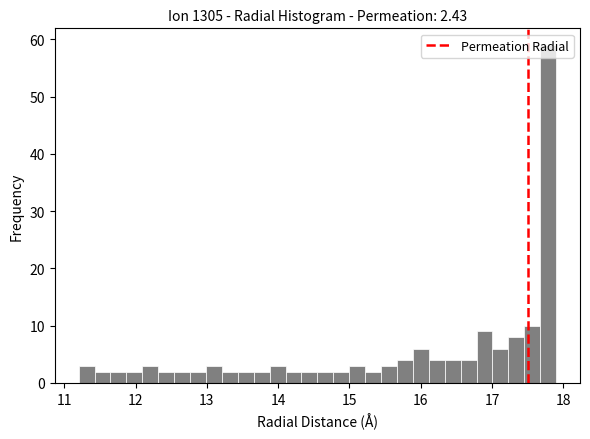

Around what value on the x-axis is the tallest bar? Give the approximate position of its centre, as read against the axis.

17.8